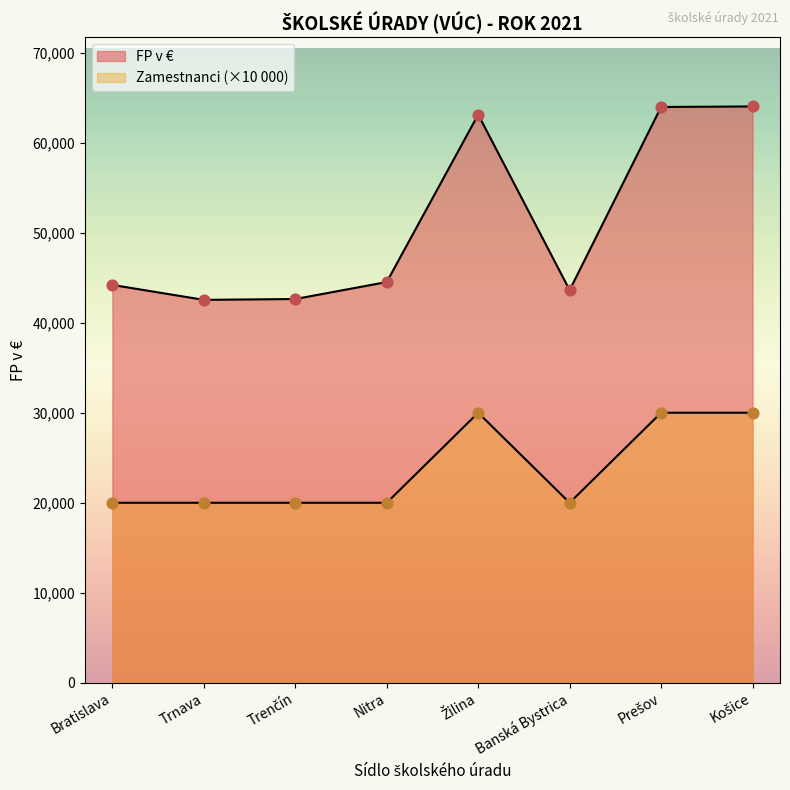

Which series has the widest spread of Y values?

FP v EUR